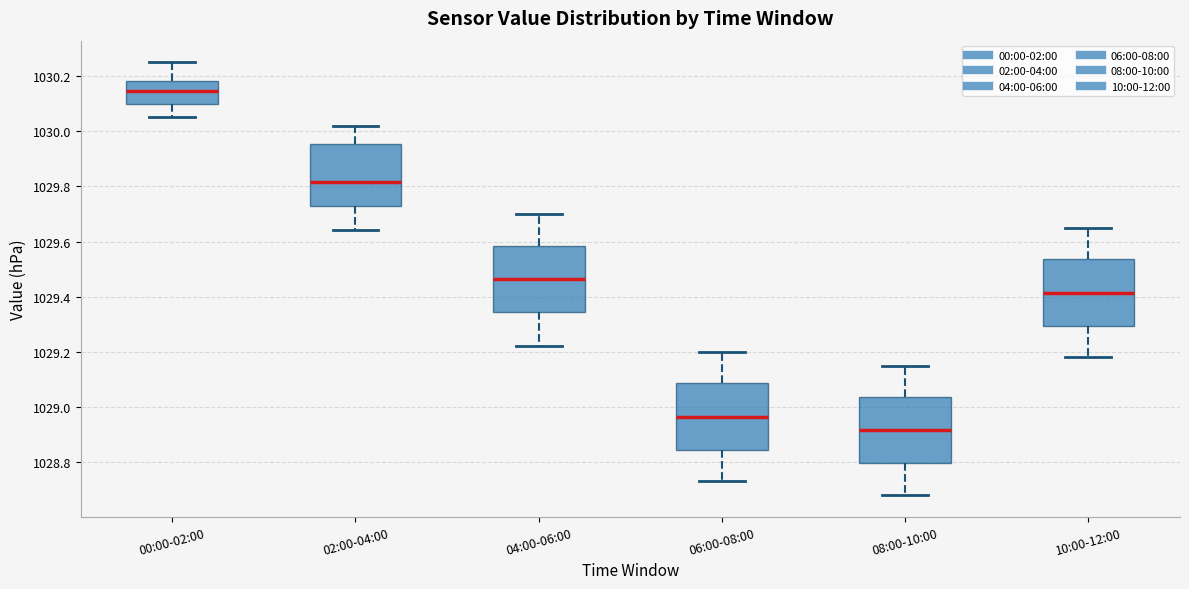

Reading left to right, read every box against the y-axis: the position of its median line, the range the box covers, and the ends of its whiskers. The values are not printed on the chart, so give them approximately, as read against the axis.

00:00-02:00: median 1030.14, box 1030.10 to 1030.18, whiskers 1030.06 to 1030.26
02:00-04:00: median 1029.82, box 1029.74 to 1029.96, whiskers 1029.64 to 1030.02
04:00-06:00: median 1029.46, box 1029.34 to 1029.58, whiskers 1029.22 to 1029.70
06:00-08:00: median 1028.96, box 1028.84 to 1029.08, whiskers 1028.74 to 1029.20
08:00-10:00: median 1028.92, box 1028.80 to 1029.04, whiskers 1028.68 to 1029.16
10:00-12:00: median 1029.42, box 1029.30 to 1029.54, whiskers 1029.18 to 1029.66